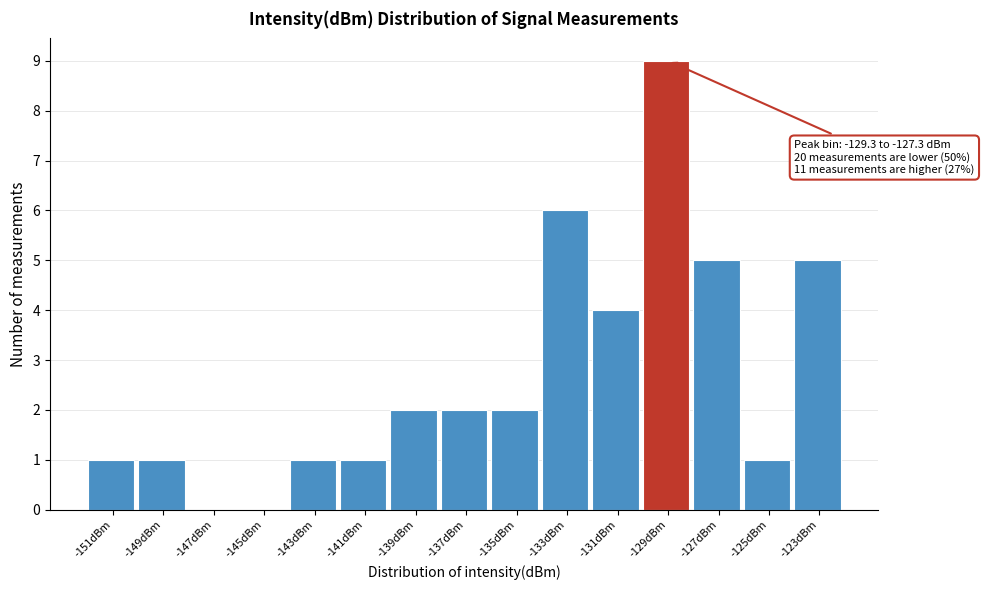

Reading left to right, what are all the values shown in this chart?

-151dBm=1	-149dBm=1	-147dBm=0	-145dBm=0	-143dBm=1	-141dBm=1	-139dBm=2	-137dBm=2	-135dBm=2	-133dBm=6	-131dBm=4	-129dBm=9	-127dBm=5	-125dBm=1	-123dBm=5